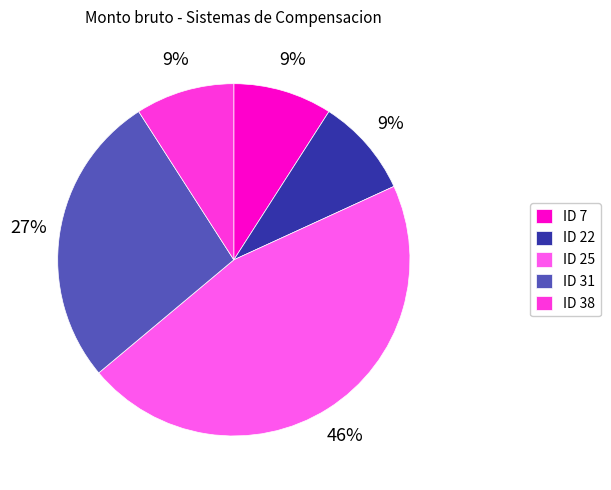

Is there any slice that represents more than half of the pie?

No